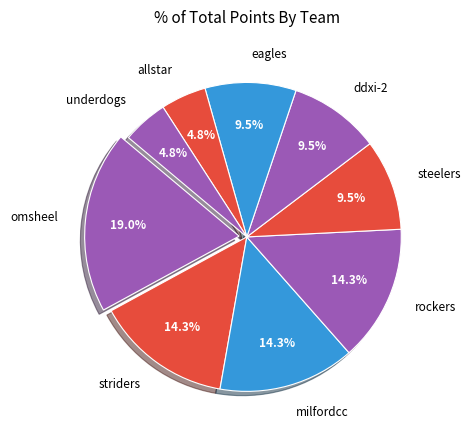

Is there any slice that represents more than half of the pie?

No